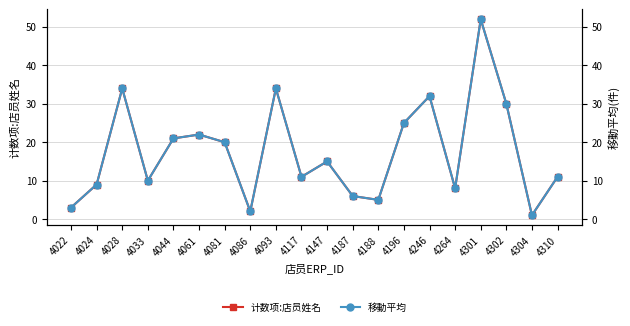

How many values in the 计数项:店员姓名 series are below 15?

10